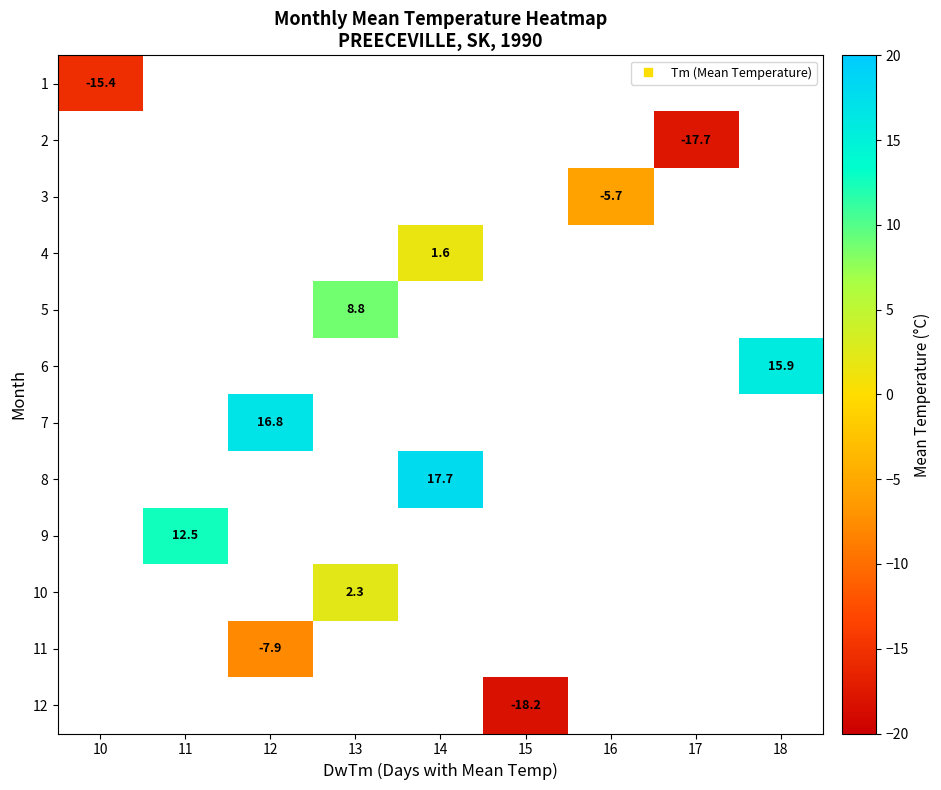

What is the minimum value shown in the chart?

-18.2